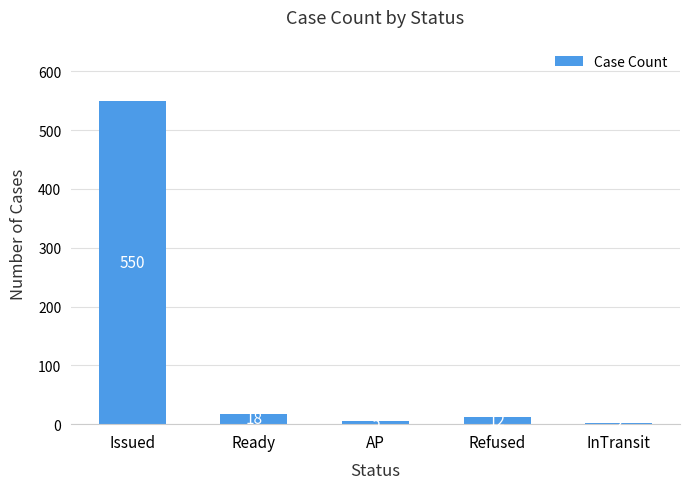

Which label corresponds to the largest value in the chart?

Issued